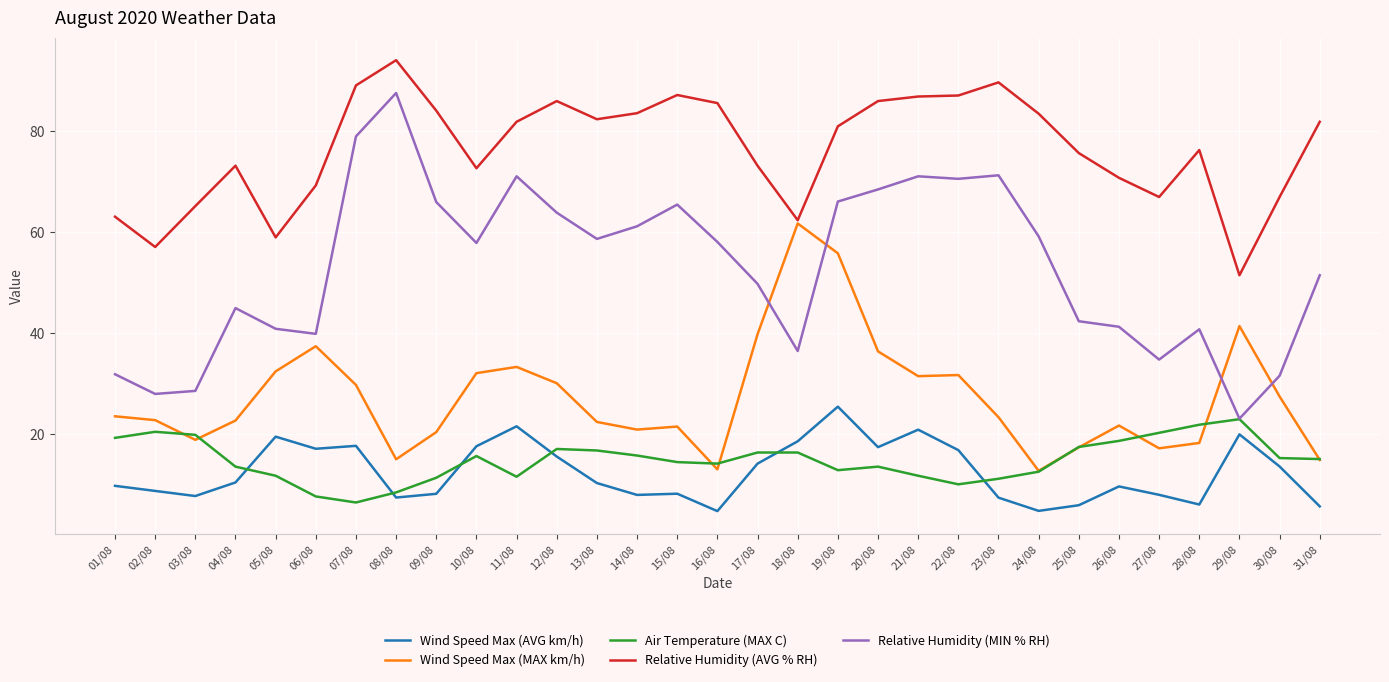

How many distinct data groups are displayed?

5